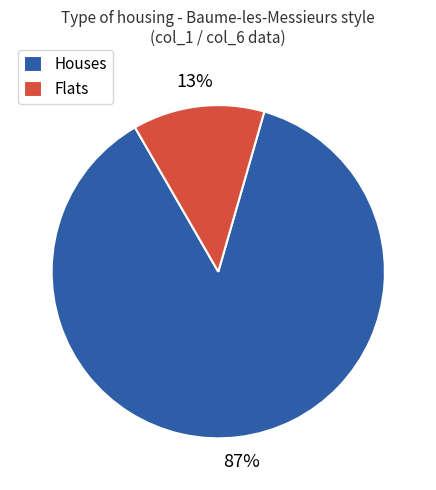

Count the number of slices in the pie.

2